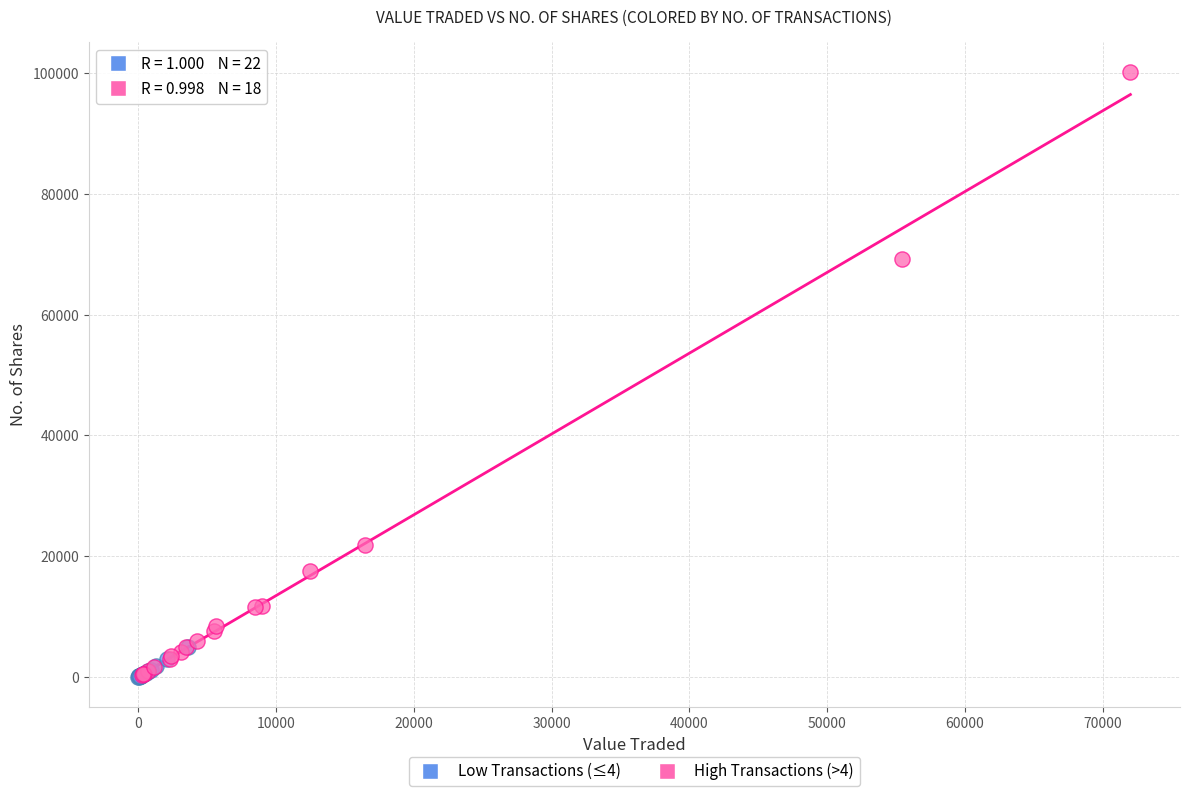

Which series reaches the maximum Y coordinate?

High Transactions (>4)